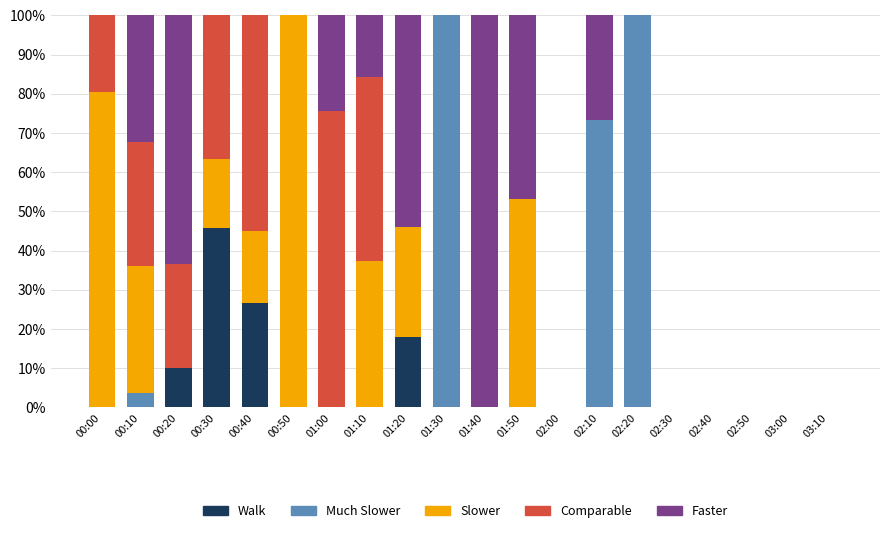

What is the maximum value for Walk?

45.9